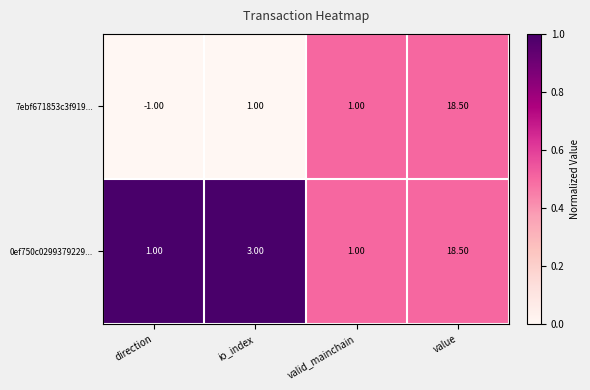

Where is 0ef750c0299379229... nearest to the value 9?

io_index